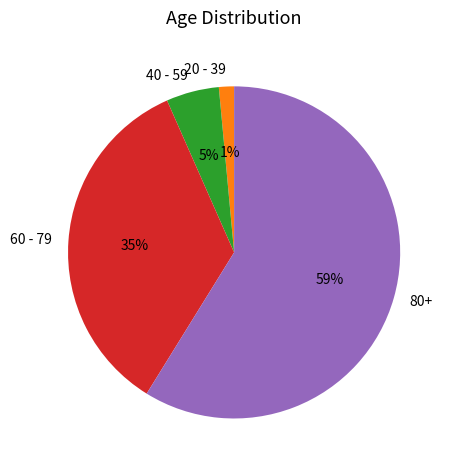

How many segments does this pie chart have?

4